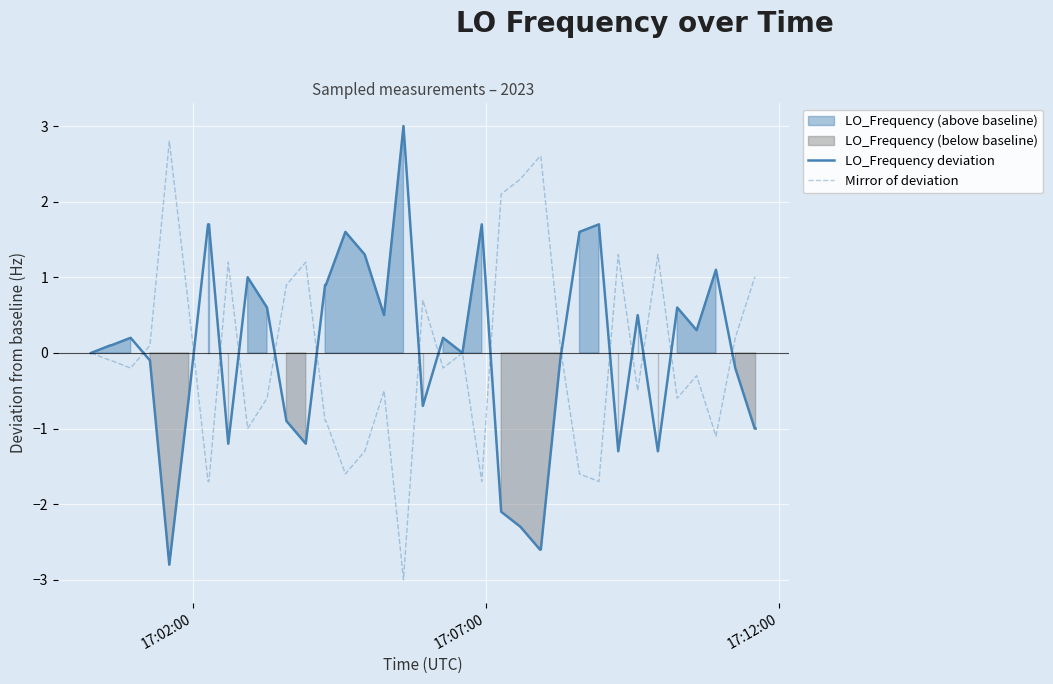

Reading right to left, what are all the values shown in this chart?

LO_Frequency deviation: -1.0	-1.0	-0.2	1.1	0.3	0.6	-1.3	0.5	-1.3	1.7	1.6	-0.1	-2.6	-2.6	-2.3	-2.1	1.7	0.0	0.2	-0.7	3.0	0.5	1.3	1.6	0.9	0.9	-1.2	-0.9	0.6	1.0	-1.2	1.7	1.7	-0.6	-2.8	-0.1	0.2	0.1	0.1	0.0
Mirror of deviation: 1.0	1.0	0.2	-1.1	-0.3	-0.6	1.3	-0.5	1.3	-1.7	-1.6	0.1	2.6	2.6	2.3	2.1	-1.7	-0.0	-0.2	0.7	-3.0	-0.5	-1.3	-1.6	-0.9	-0.9	1.2	0.9	-0.6	-1.0	1.2	-1.7	-1.7	0.6	2.8	0.1	-0.2	-0.1	-0.1	-0.0